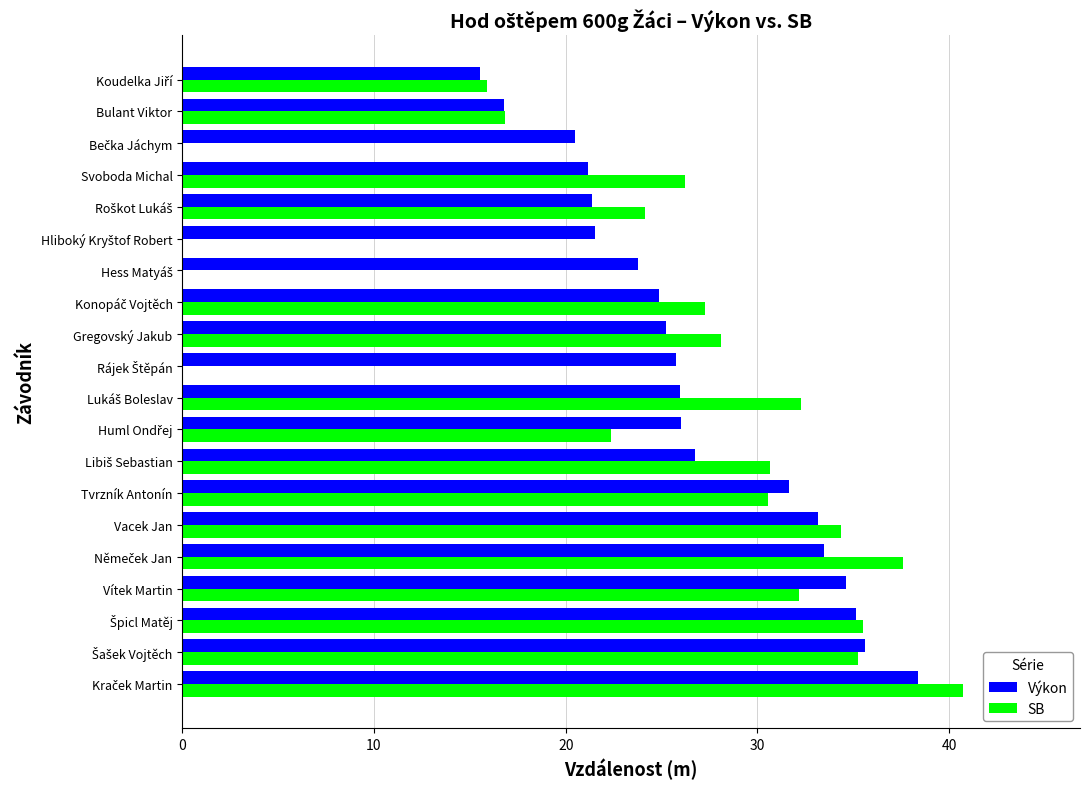

What are all the series names shown in the legend?

Výkon, SB